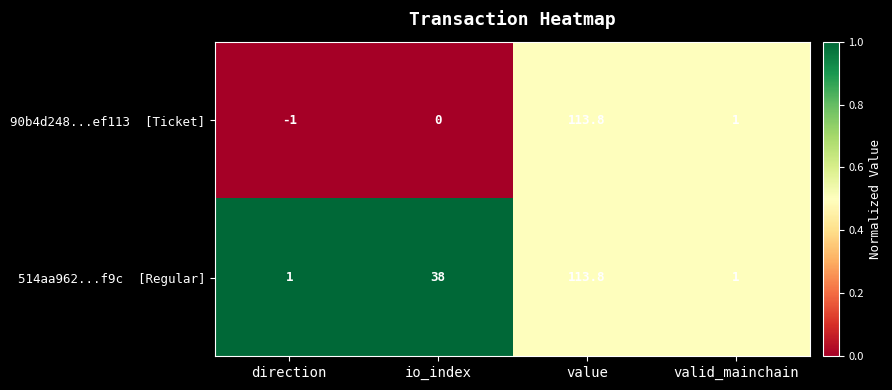

What is the spread (max minus min) of values at direction?

2.0